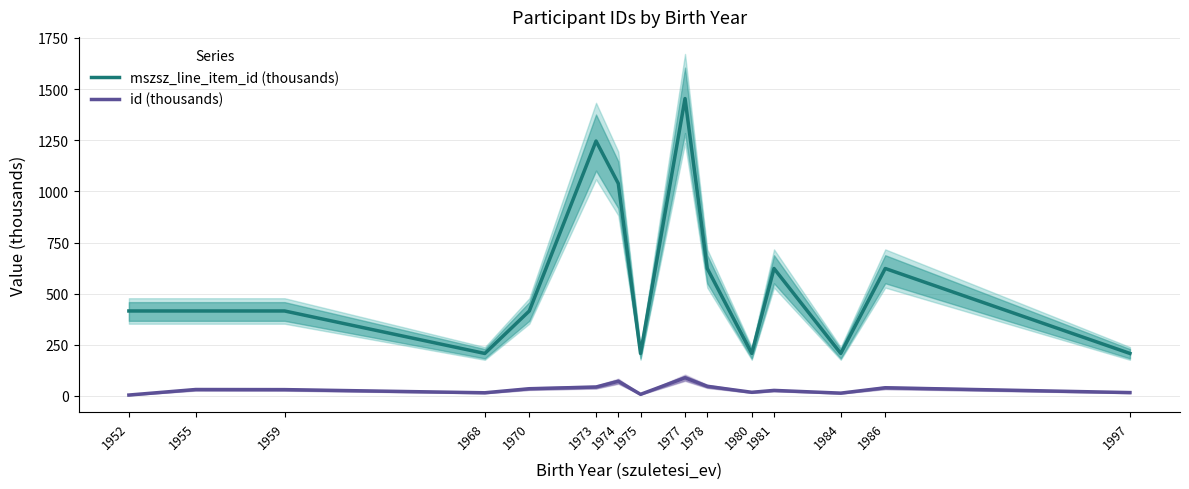

Reading right to left, extract all data points from this chart.

mszsz_line_item_id (thousands): 1997=207.7	1986=623.1	1984=207.7	1981=623.1	1980=207.7	1978=623.1	1977=1453.9	1975=207.7	1974=1038.5	1973=1246.2	1970=415.4	1968=207.7	1959=415.4	1955=415.4	1952=415.4
id (thousands): 1997=16.4	1986=40.0	1984=13.7	1981=27.1	1980=17.8	1978=47.0	1977=88.8	1975=7.8	1974=71.8	1973=43.6	1970=35.3	1968=15.5	1959=30.9	1955=31.4	1952=4.4